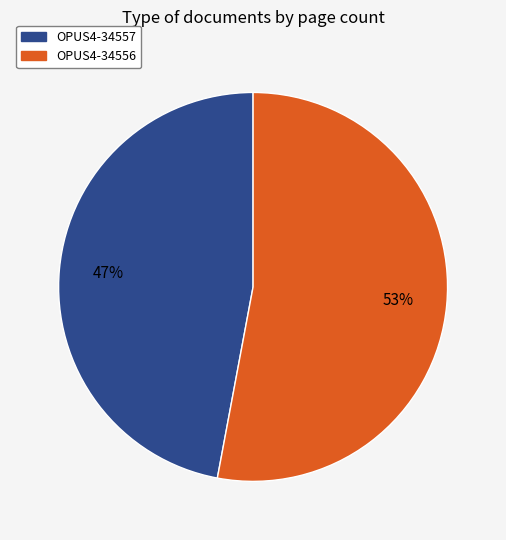

Which category accounts for the majority?

OPUS4-34556